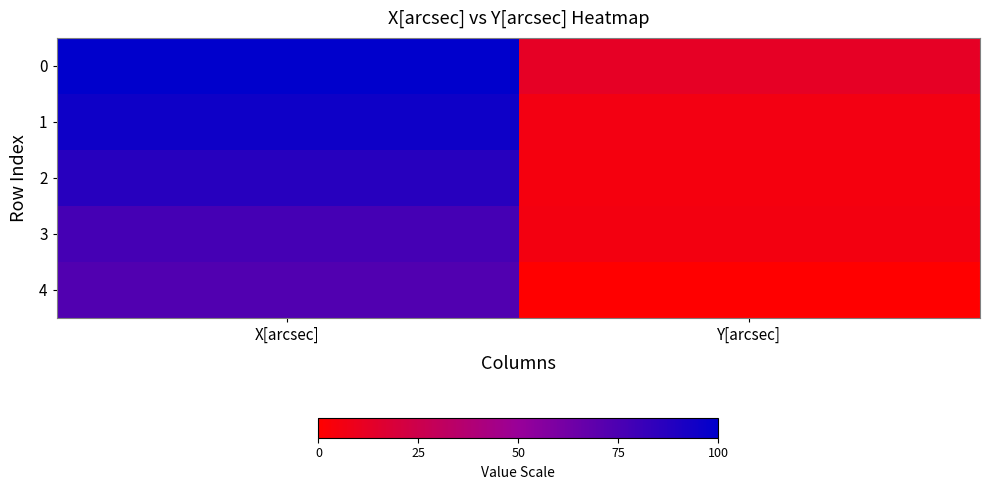

What is the difference between the highest and lowest values at Y[arcsec]?

12.2